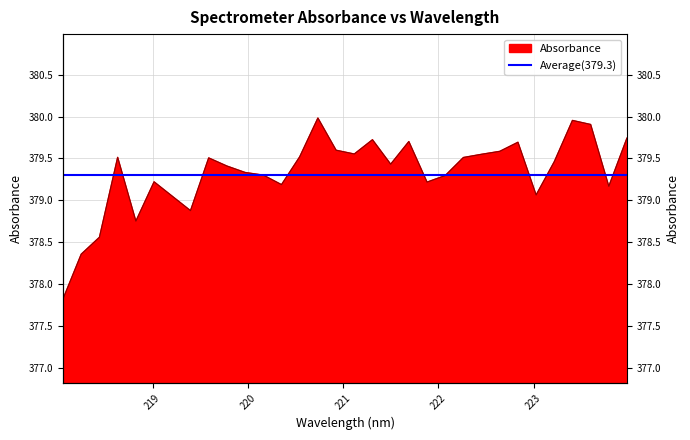

At which label is the value closest to 378?

218.0596